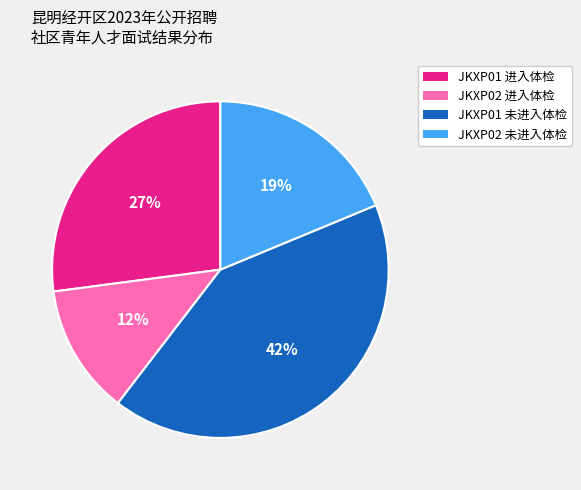

Is there any slice that represents more than half of the pie?

No